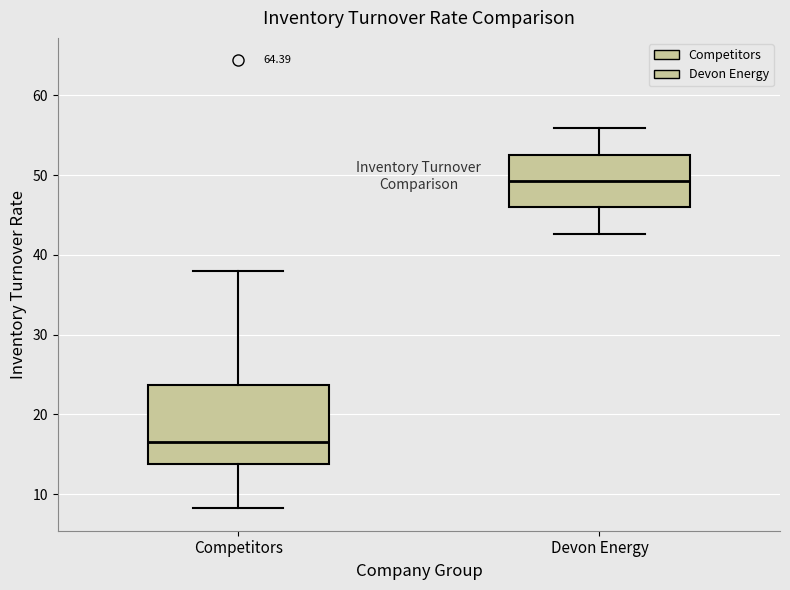

Where does the upper whisker of the box for Devon Energy end on the y-axis? The values are not printed on the chart, so give them approximately, as read against the axis.

56